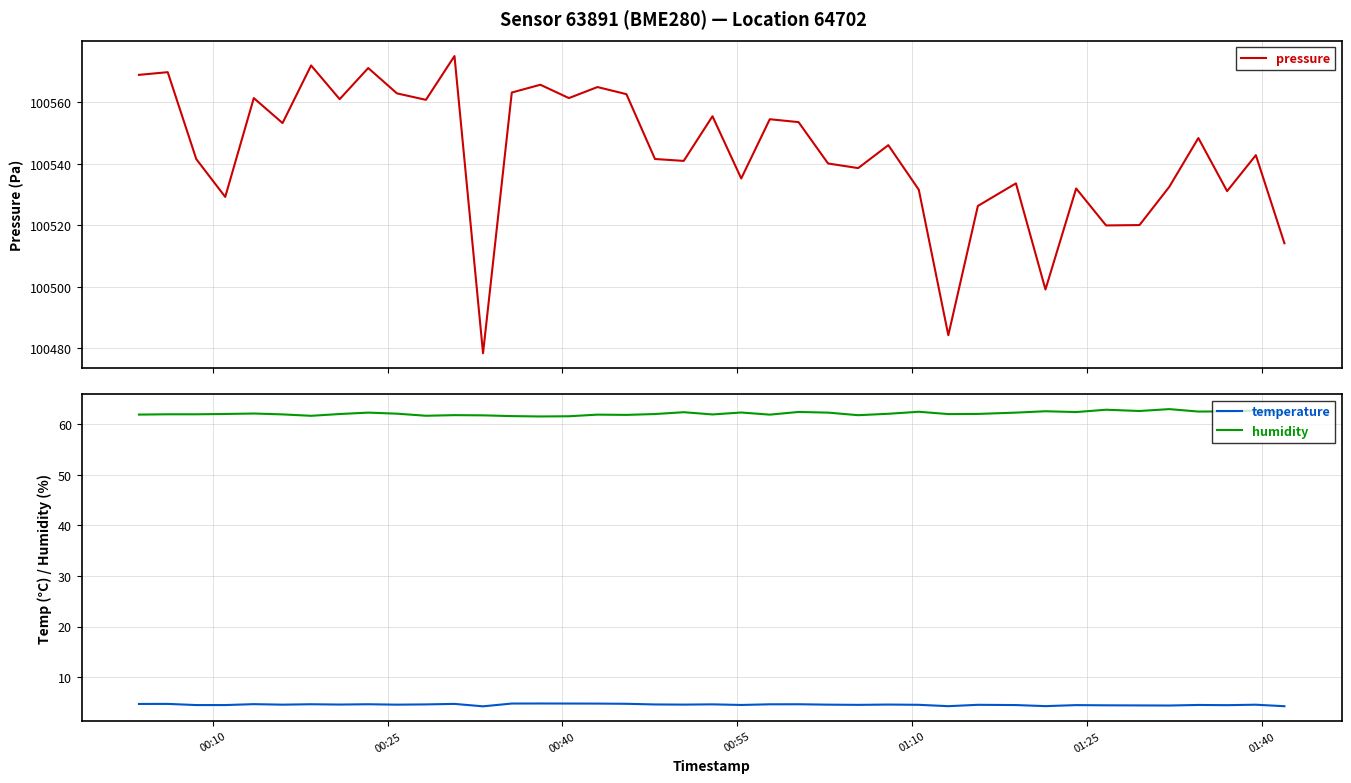

At how many categories does at least one series exceed 50134?

40